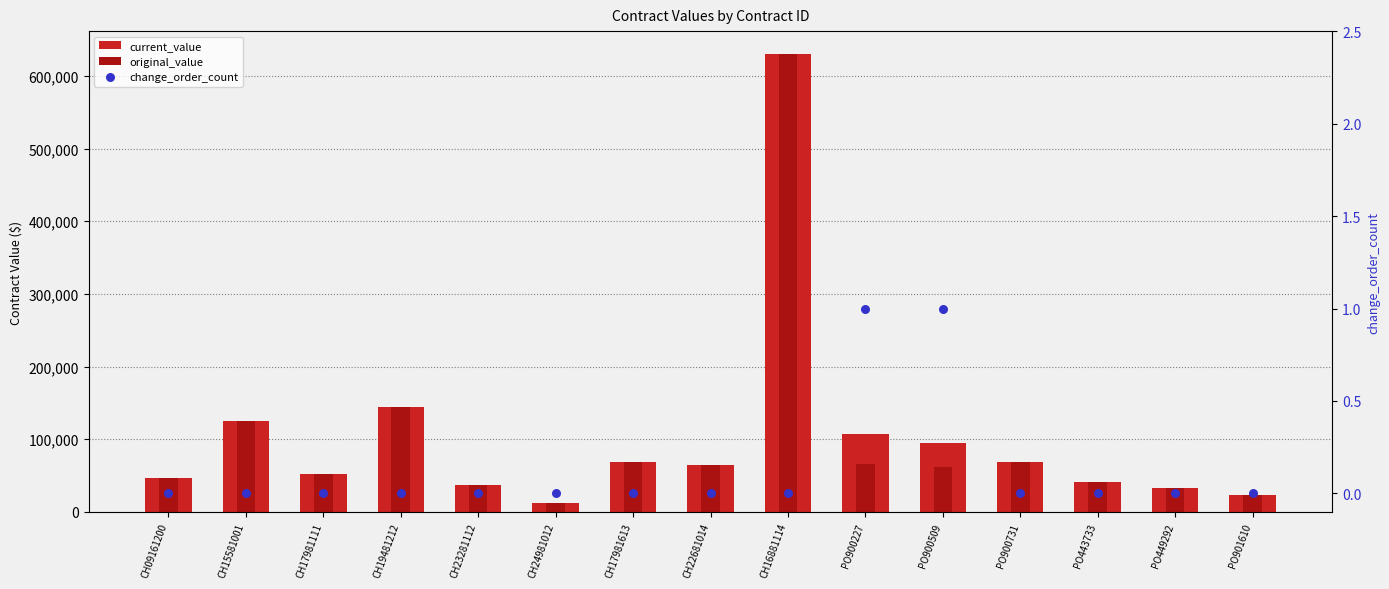

Which series reaches the maximum Y coordinate?

current_value